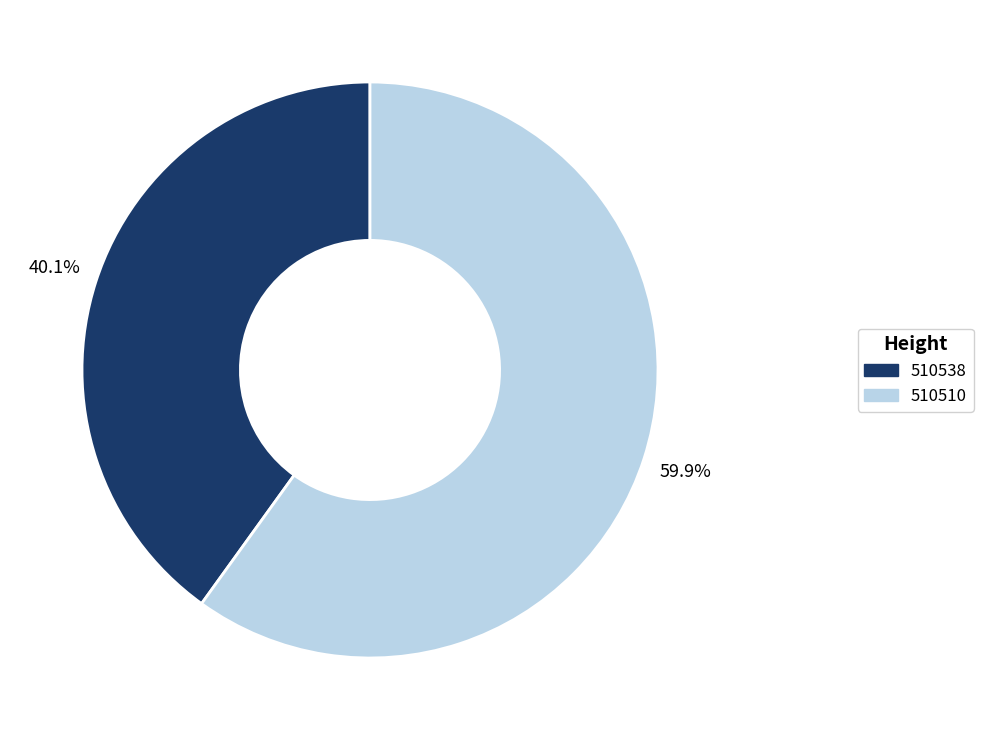

Count the number of slices in the pie.

2